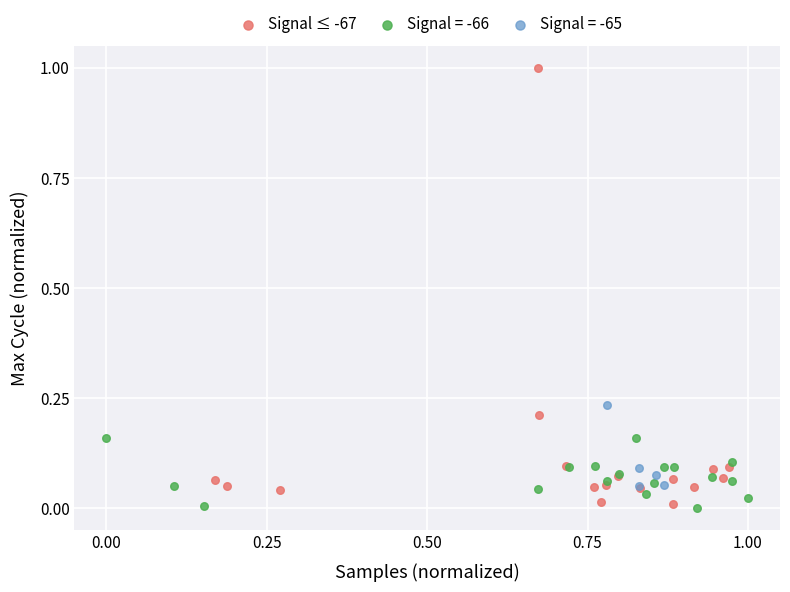

Which series reaches the maximum Y coordinate?

Signal ≤ -67